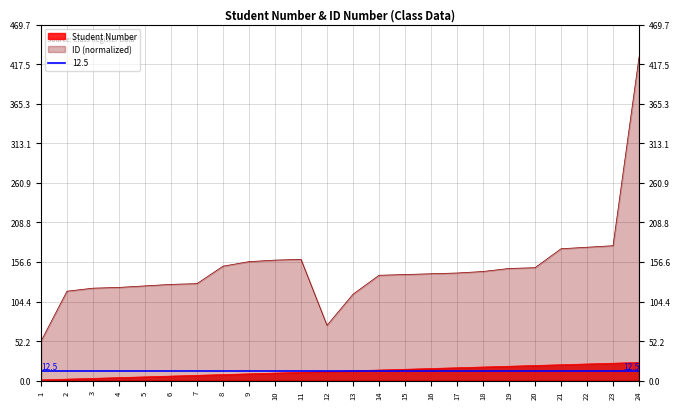

What is the sum of all Student Number values?

300